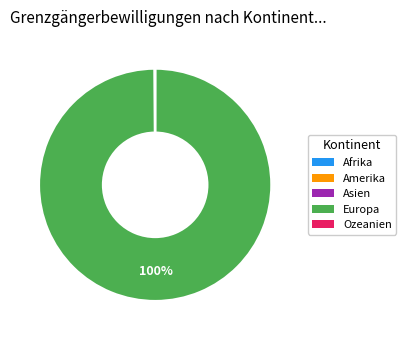

To the nearest percent, what is the average slice percentage?

20%